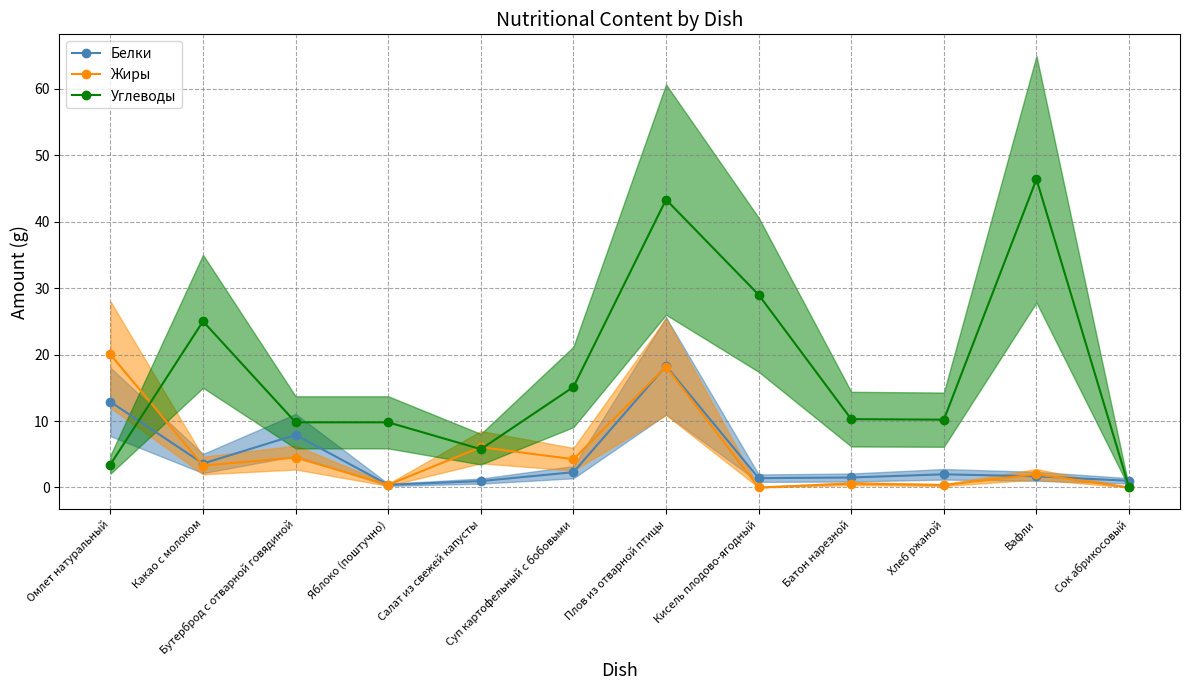

What is the label of the 2nd point from the right?

Вафли